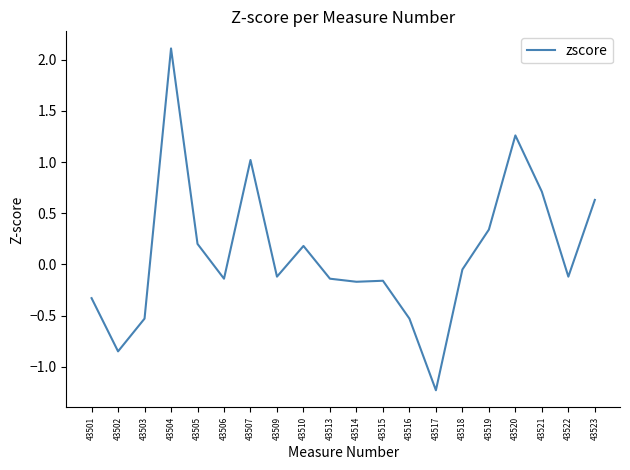

What is the difference between the maximum and minimum values?

3.3